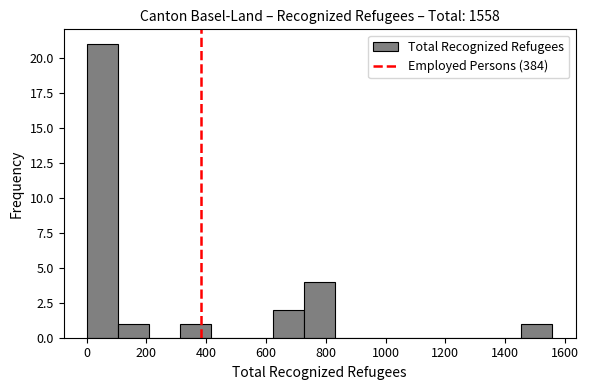

Reading left to right, list every bar in this chart as the range it spans on the x-axis followed by its height. Neither the bar edges nor the heights are printed on the chart, so give them approximately, as read against the axes.

0 to 100: 21
100 to 200: 1
200 to 320: 0
320 to 420: 1
420 to 520: 0
520 to 620: 0
620 to 720: 2
720 to 840: 4
840 to 940: 0
940 to 1040: 0
1040 to 1140: 0
1140 to 1240: 0
1240 to 1360: 0
1360 to 1460: 0
1460 to 1560: 1